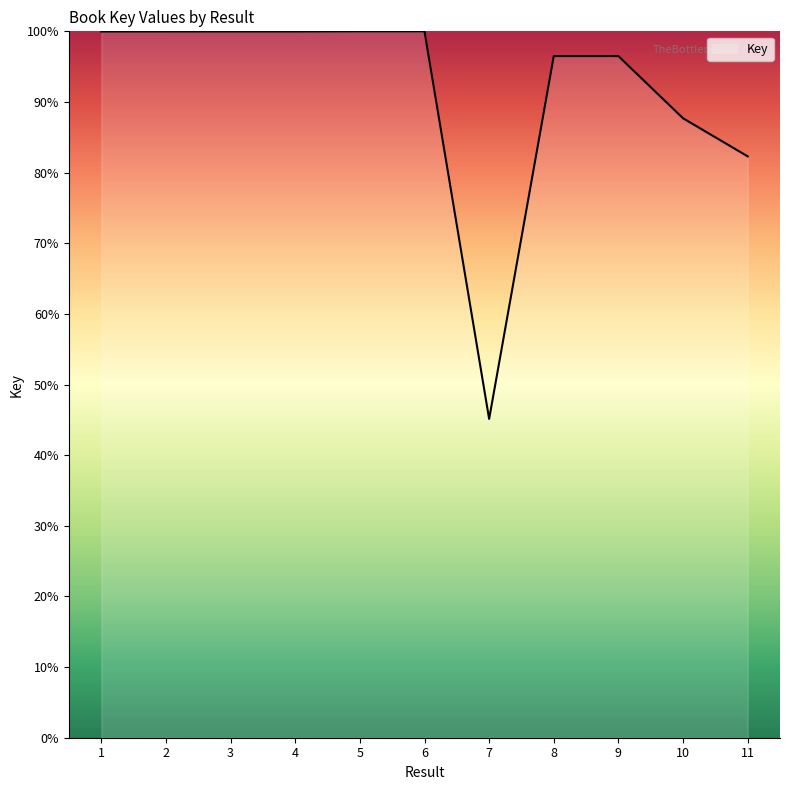

How many lines are shown in the chart?

1